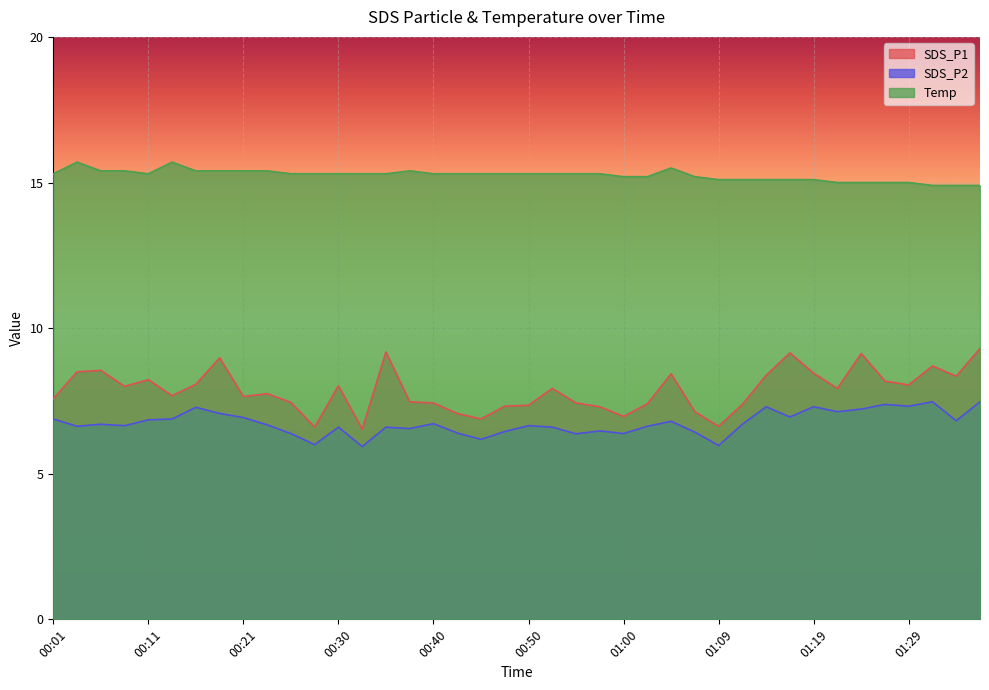

In SDS_P1, how many points are lower than both neighbors (excluding endpoints)?

11